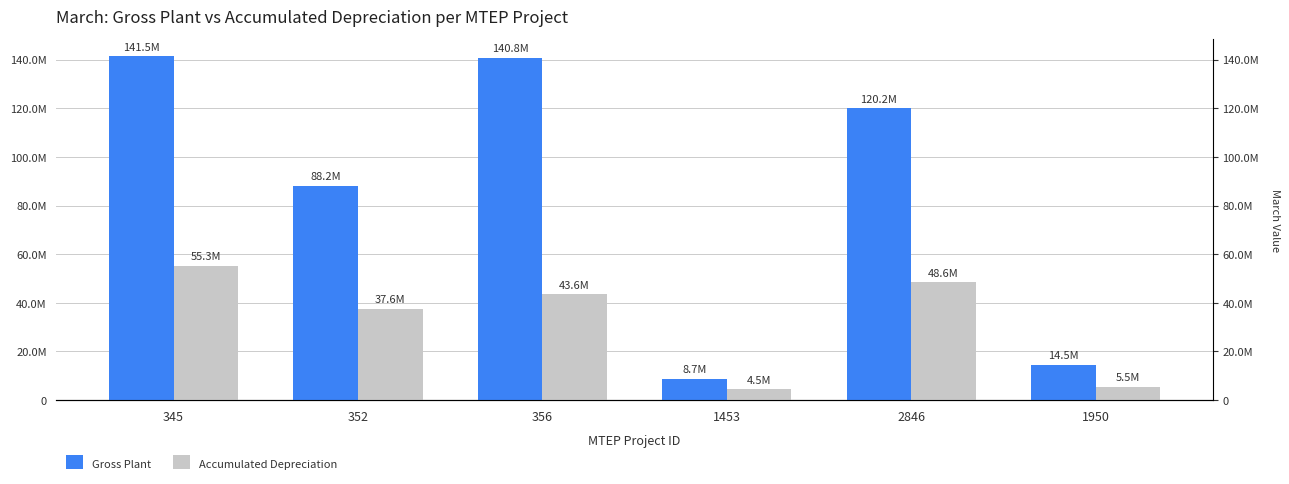

Which series has the widest spread of values?

Gross Plant